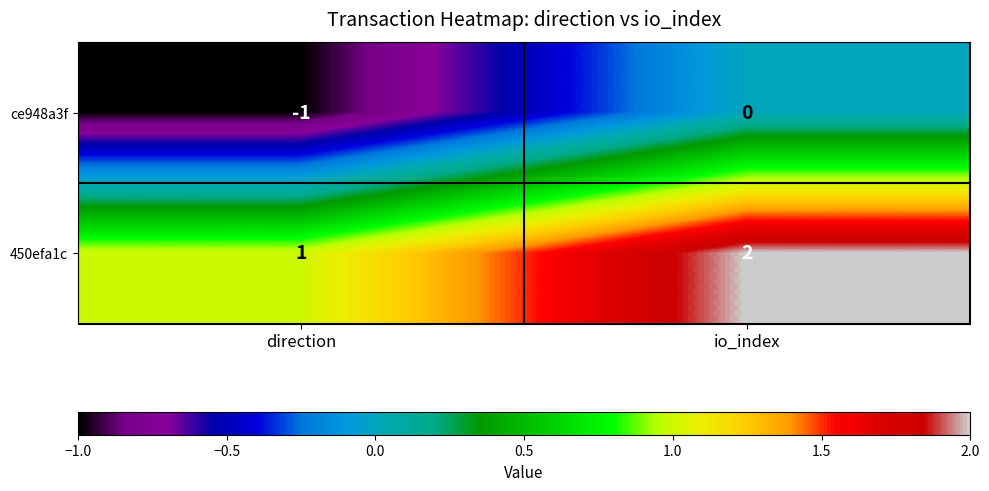

The value of ce948a3f at direction is 0. True or false?

False